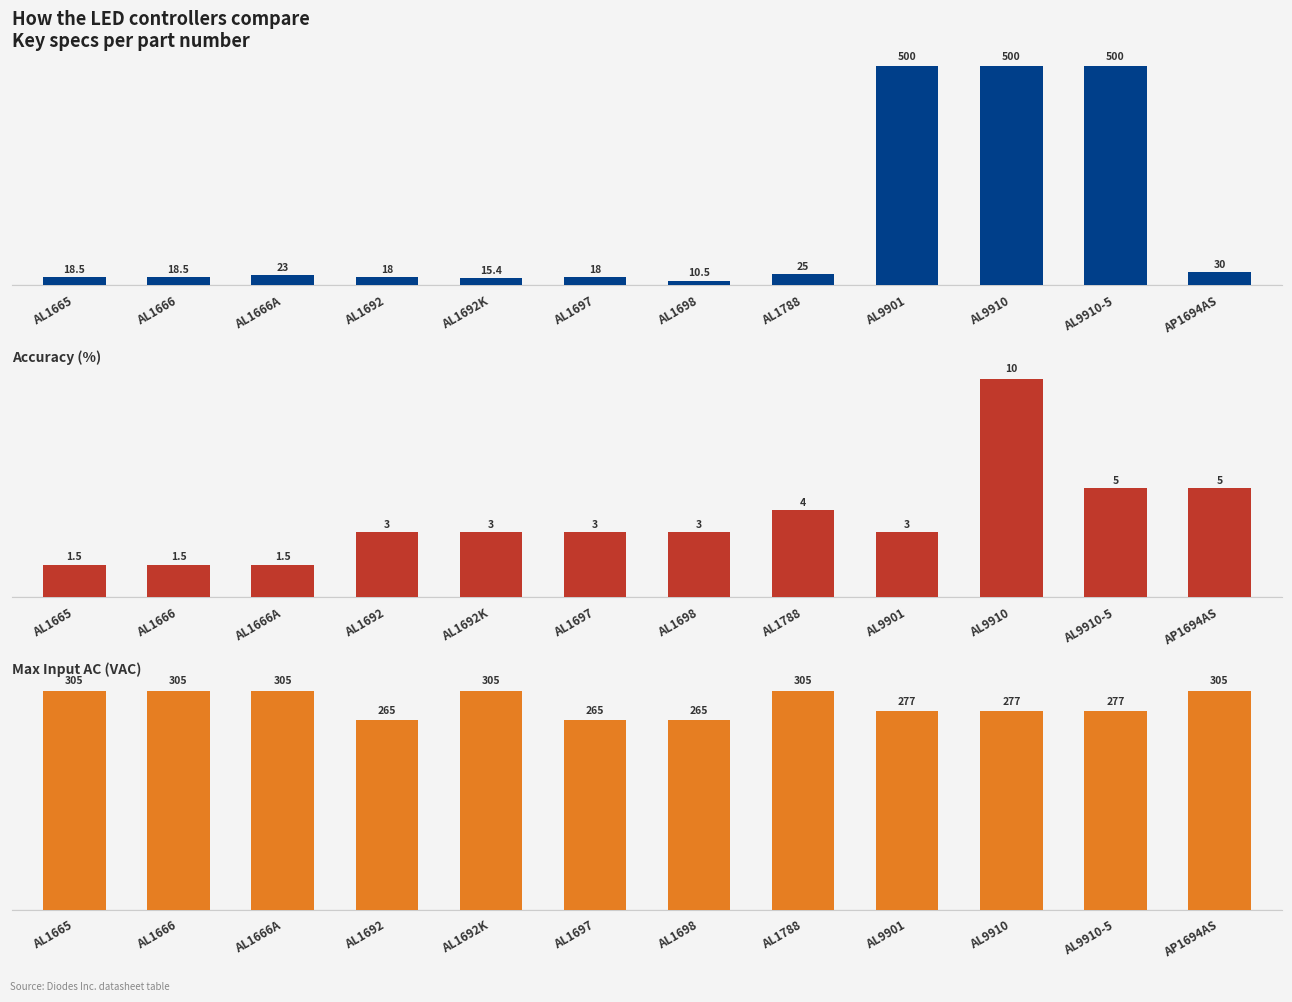

List the labels in order of Max Input AC (VAC) value, smallest first.

AL1692, AL1697, AL1698, AL9901, AL9910, AL9910-5, AL1665, AL1666, AL1666A, AL1692K, AL1788, AP1694AS